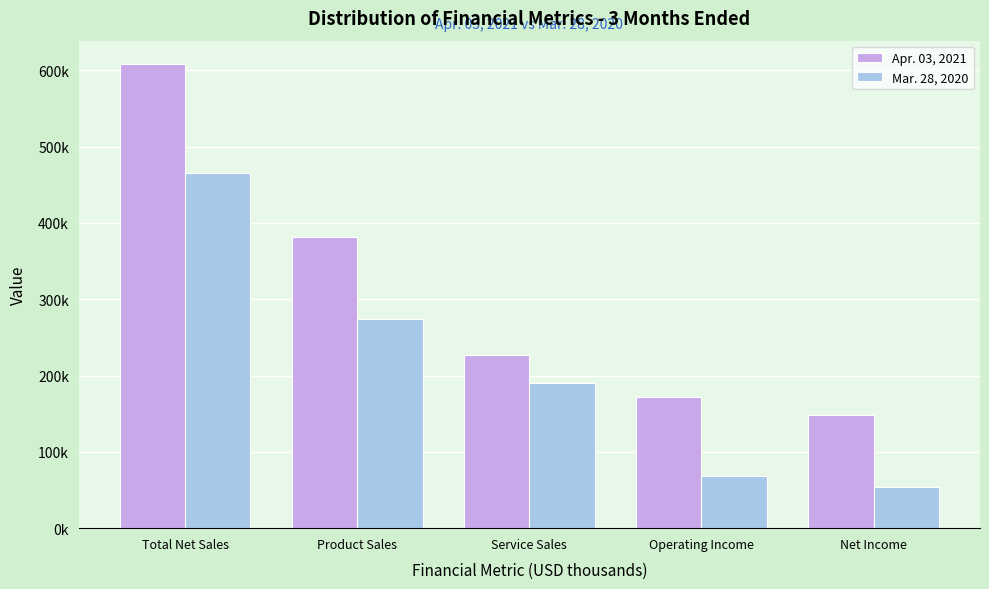

What are all the series names shown in the legend?

Apr. 03, 2021, Mar. 28, 2020